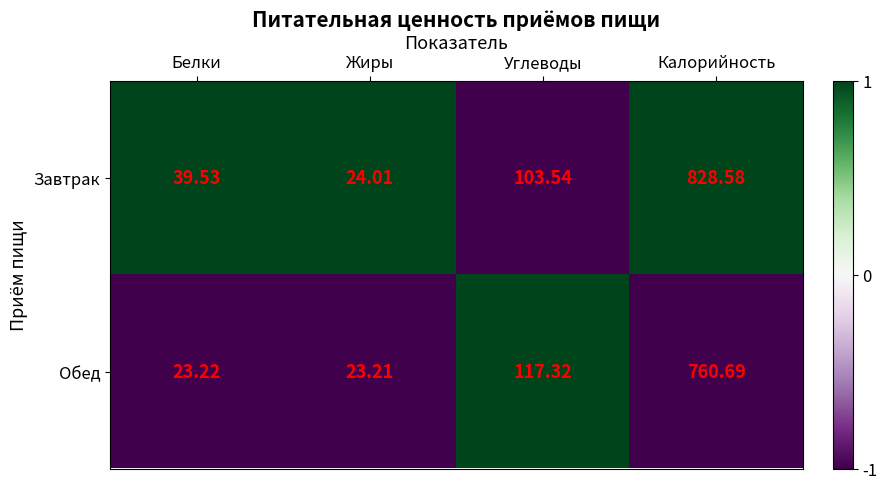

Where is Завтрак nearest to the value 426?

Углеводы